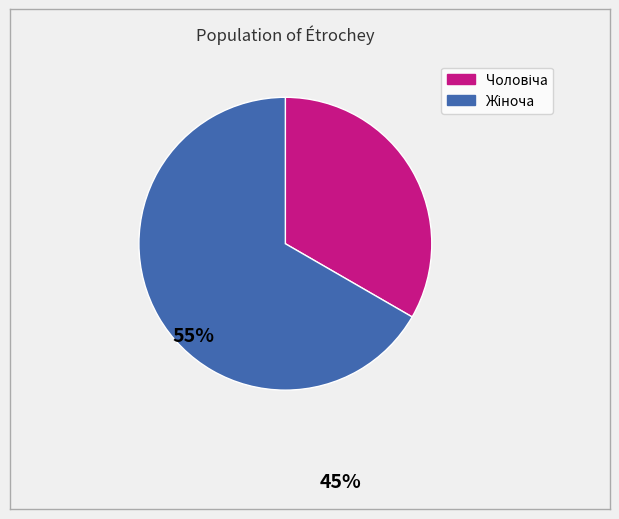

Does any single category account for the majority?

Yes